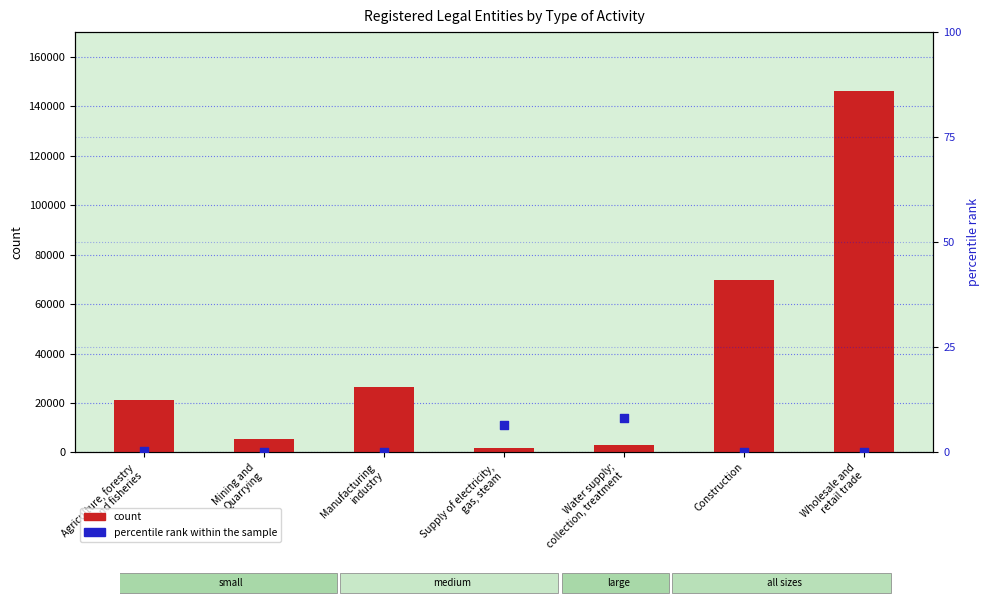

What are all the series names shown in the legend?

count, percentile rank within the sample